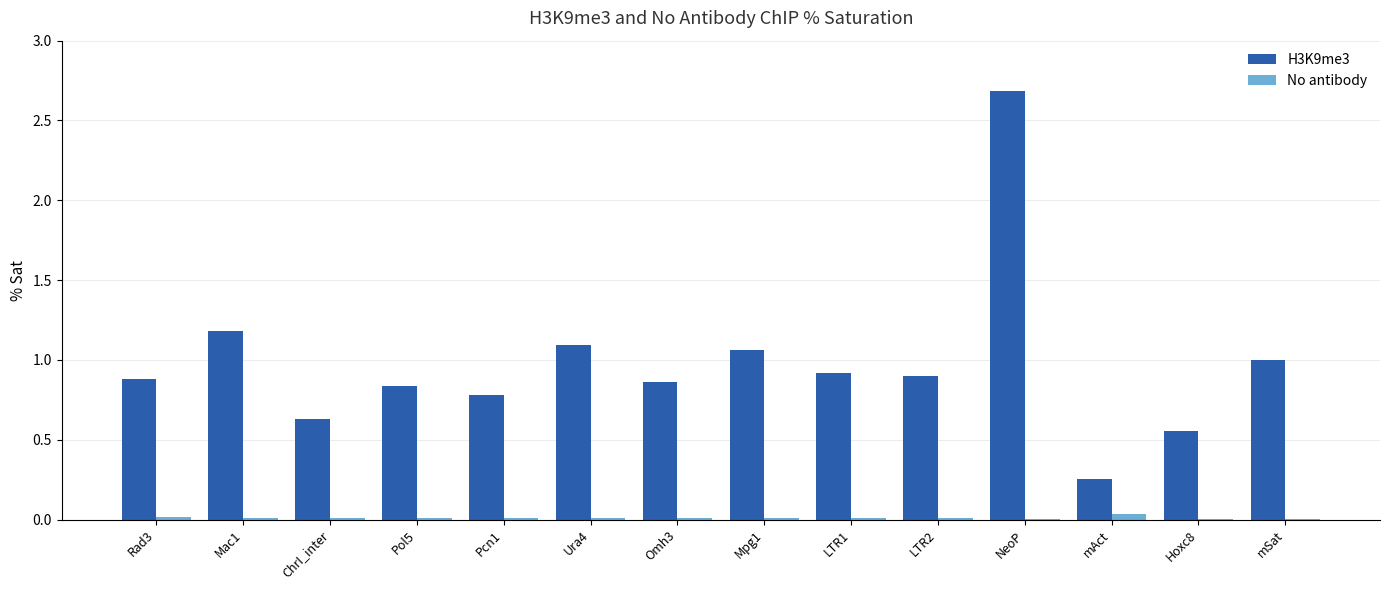

Which category has the highest value across all series?

NeoP